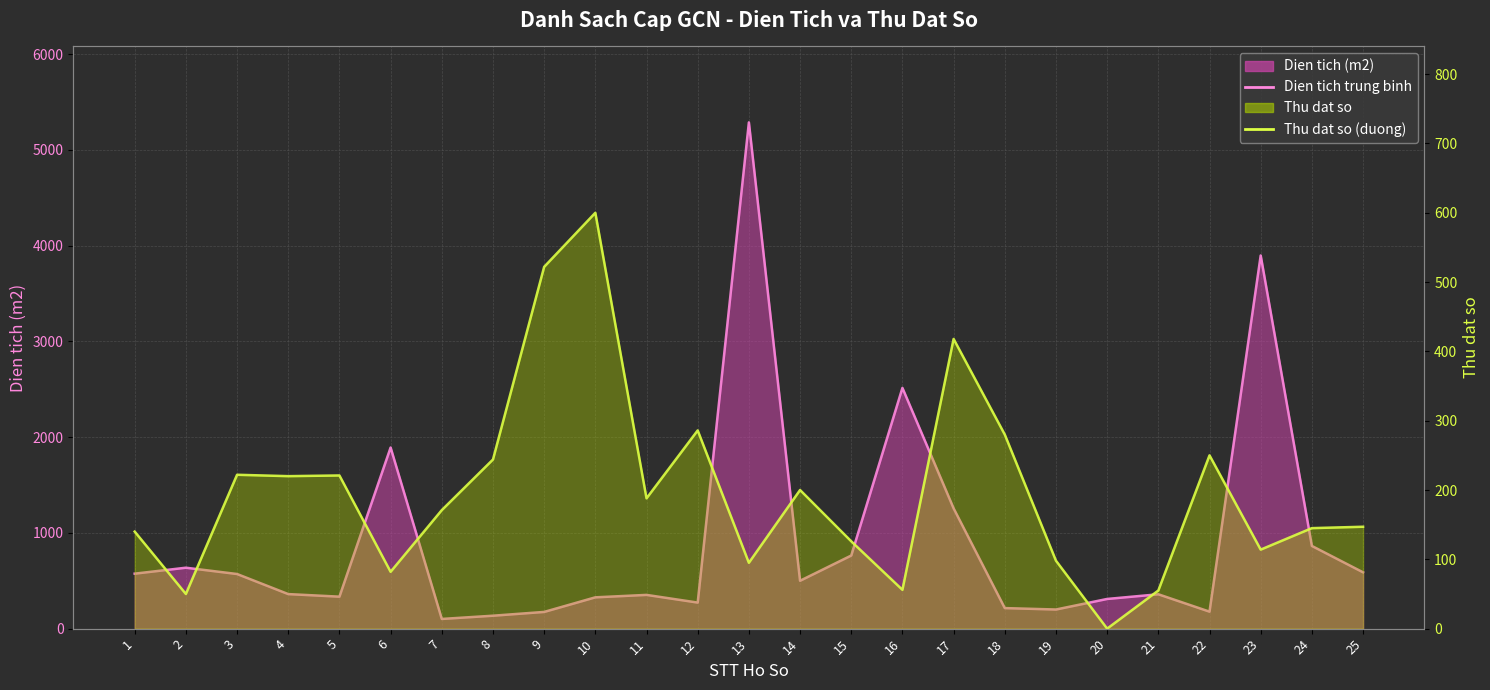

Where is Thu dat so (duong) nearest to the value 300?

12